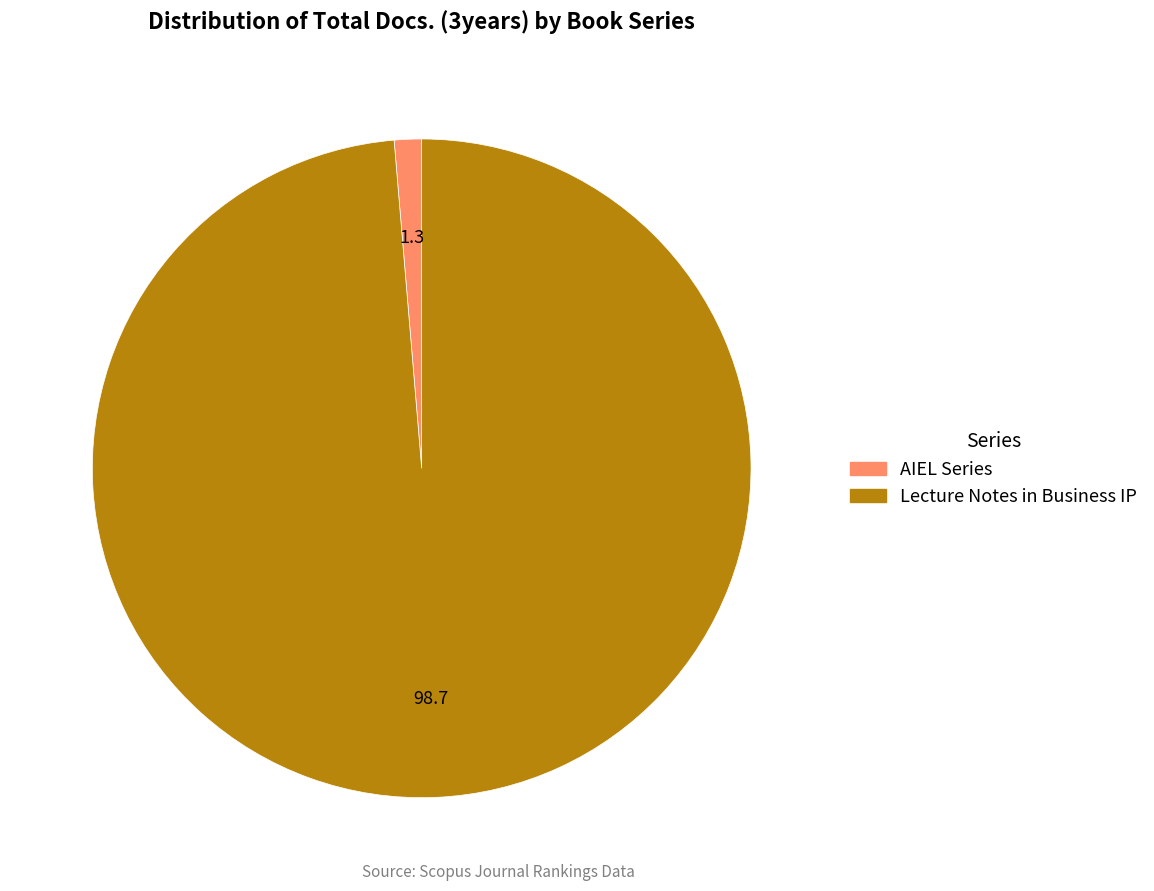

How many segments does this pie chart have?

2